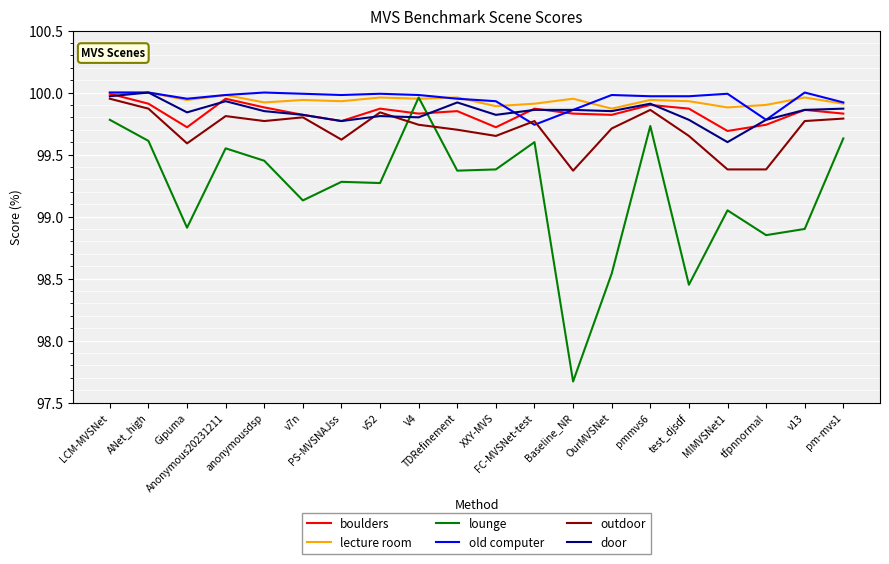

How many distinct data groups are displayed?

6